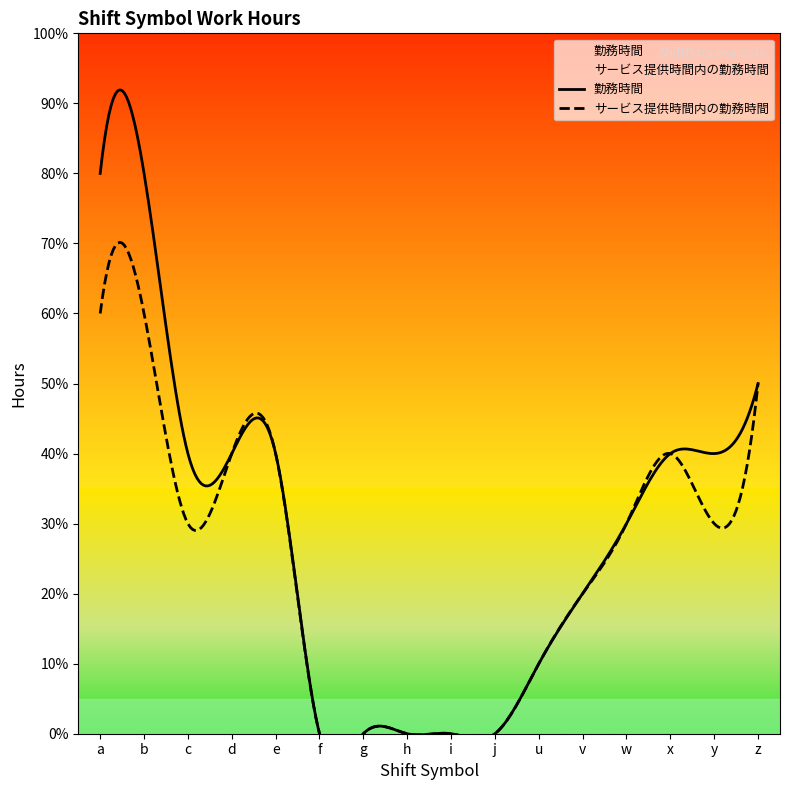

Where does the 勤務時間 series first go above 4?

a